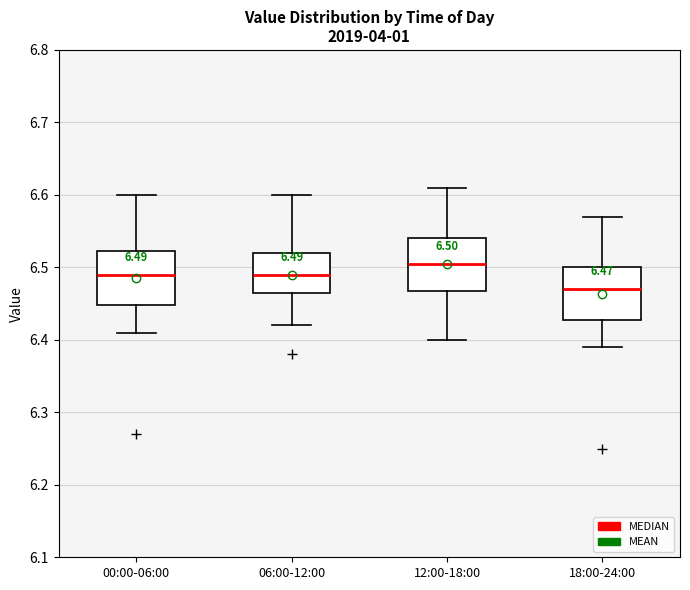

Which box has the lowest median line?

18:00-24:00